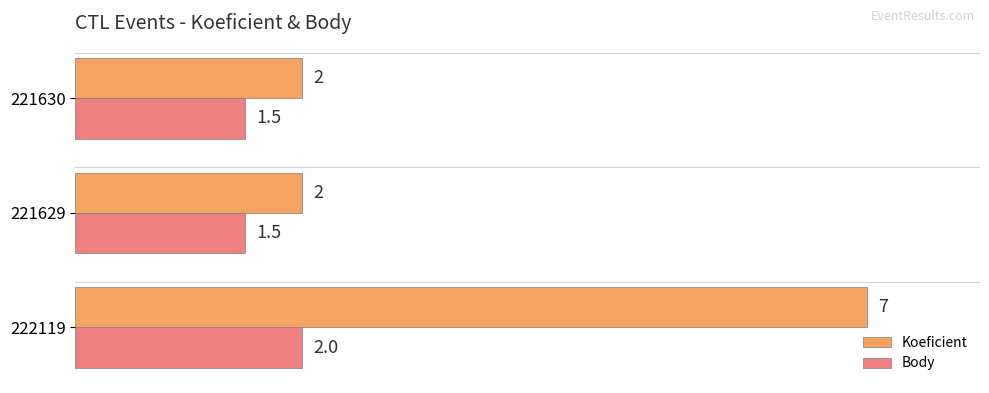

Rank the series by their maximum value, from lowest to highest.

Body, Koeficient